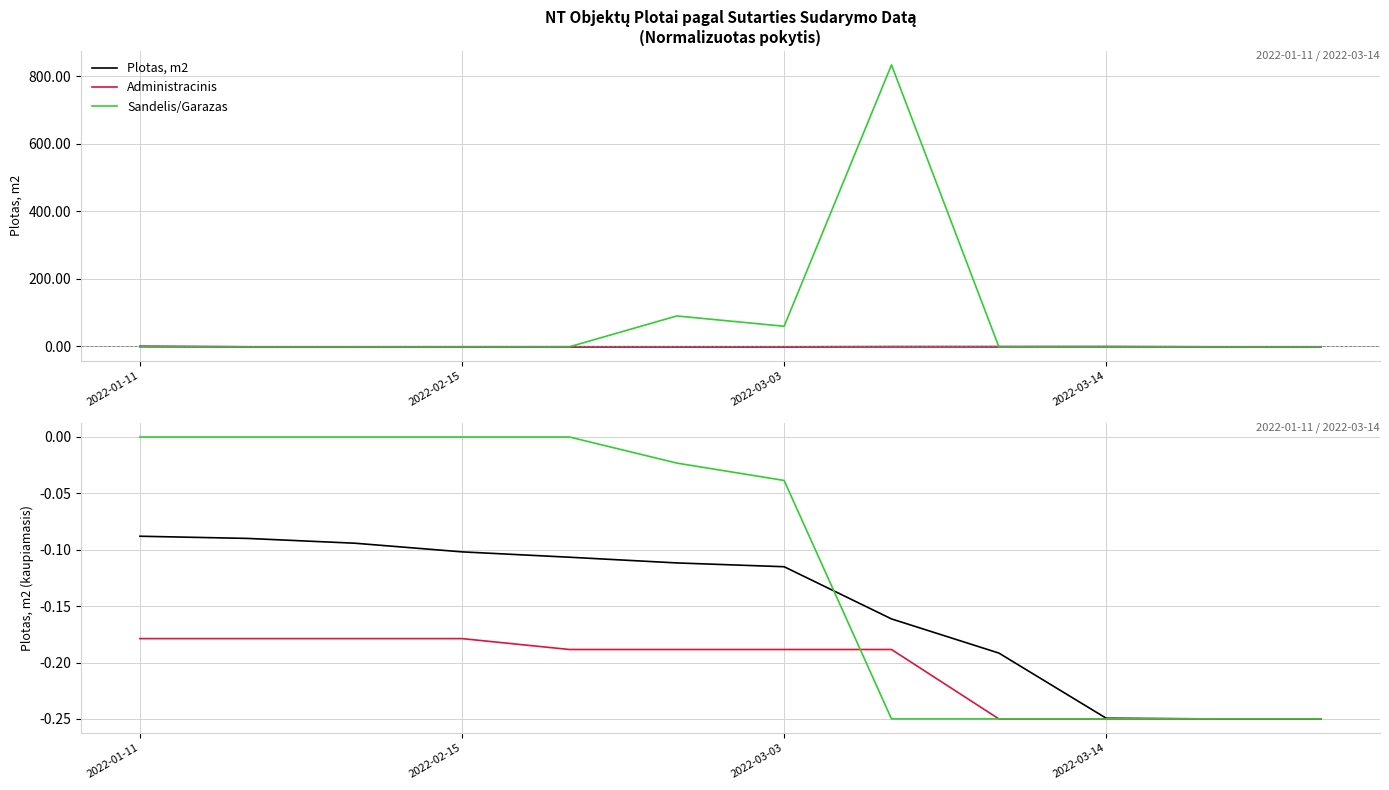

At which category is the sum across all series the highest?

2022-01-11